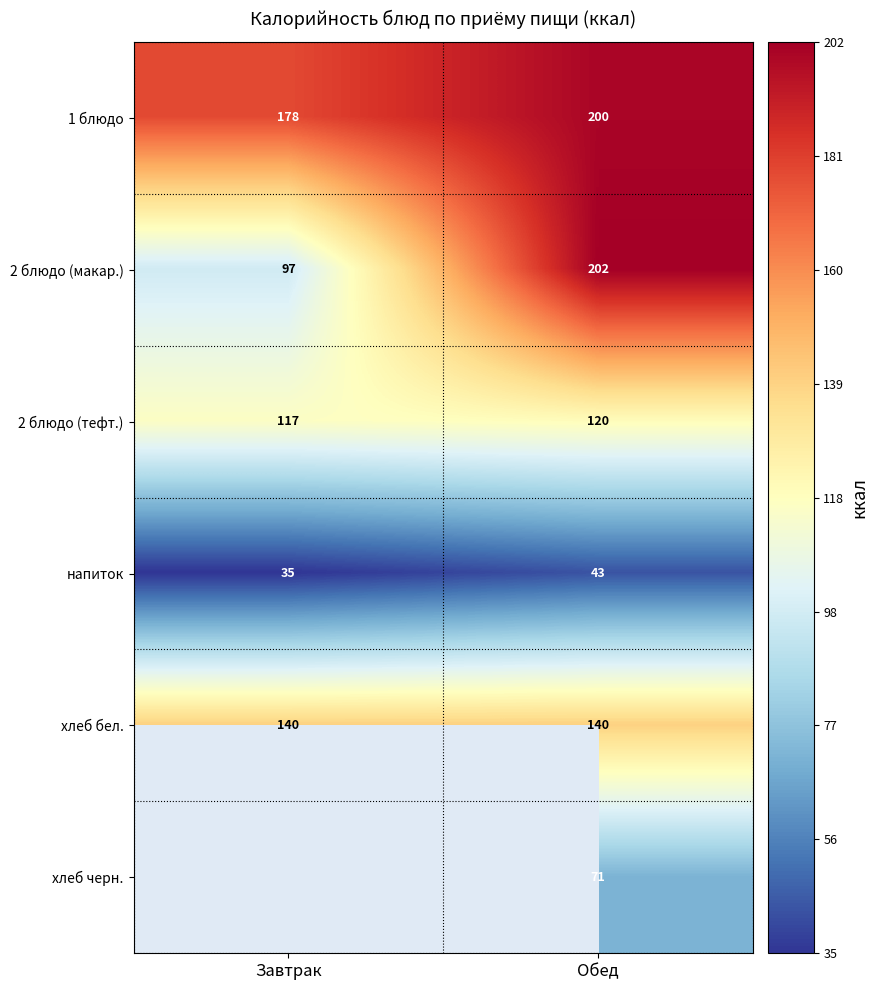

At Обед, list the series in order from smallest to largest.

напиток, хлеб черн., 2 блюдо (тефт.), хлеб бел., 1 блюдо, 2 блюдо (макар.)